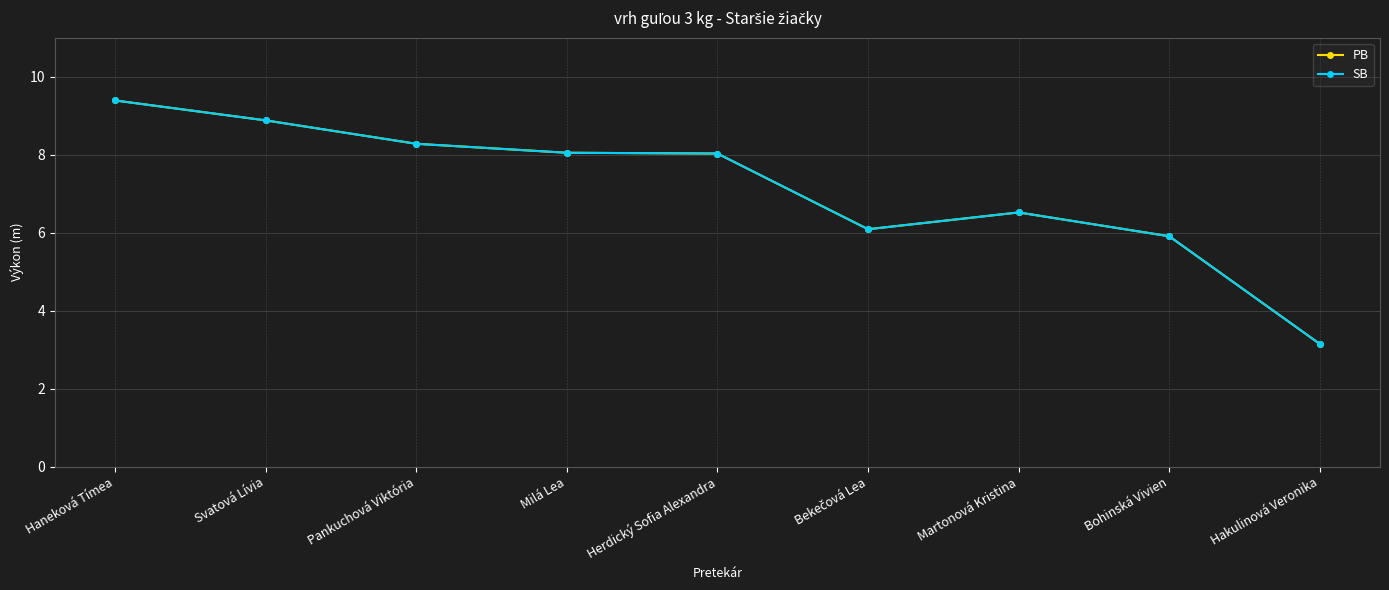

At which label does PB first exceed 8?

Haneková Tímea